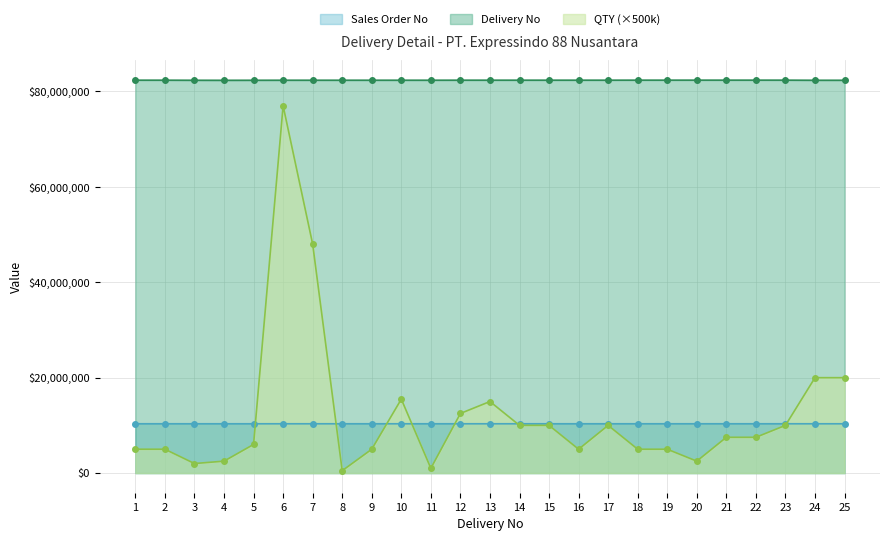

Reading left to right, list all the values displayed in this chart.

QTY: 5000000	5000000	2000000	2500000	6000000	77000000	48000000	500000	5000000	15500000	1000000	12500000	15000000	10000000	10000000	5000000	10000000	5000000	5000000	2500000	7500000	7500000	10000000	20000000	20000000
Delivery No: 82363043	82362122	82346425	82338022	82346426	82354455	82355112	82355113	82355610	82356137	82356144	82363038	82363038	82363038	82363040	82363040	82363040	82368638	82368630	82369945	82369945	82369945	82368641	82346576	82346576
Sales Order No: 10338137	10338108	10335999	10336001	10335999	10337306	10337426	10337427	10337532	10337617	10337643	10338127	10338127	10338127	10338131	10338131	10338131	10338570	10338554	10338579	10338579	10338579	10338573	10336601	10336601